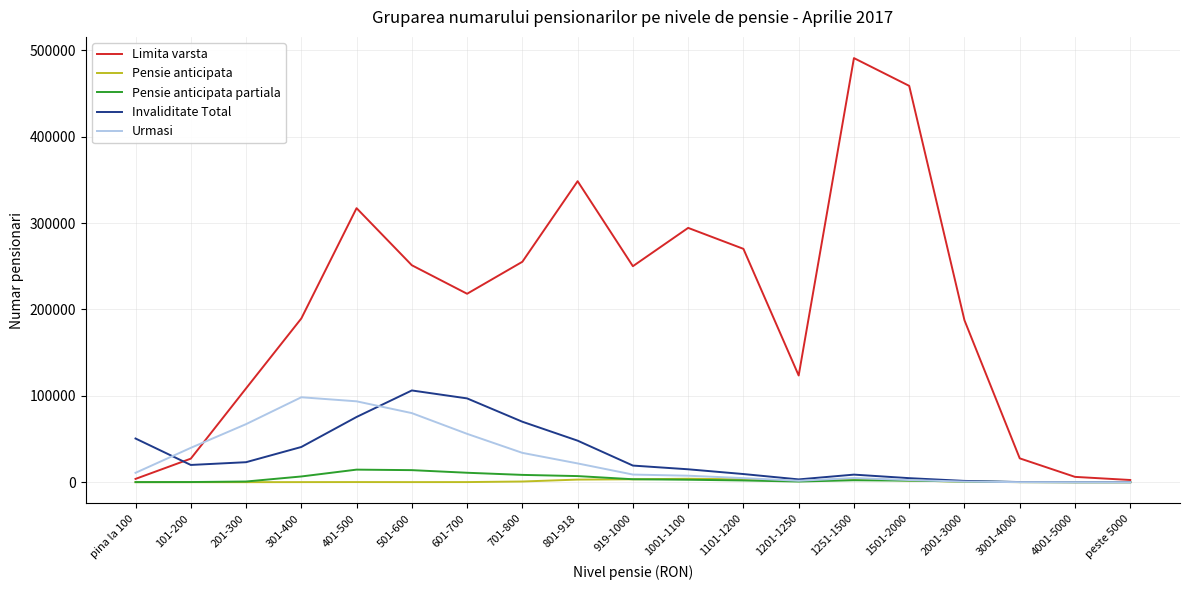

Which category has the highest value across all series?

1251-1500